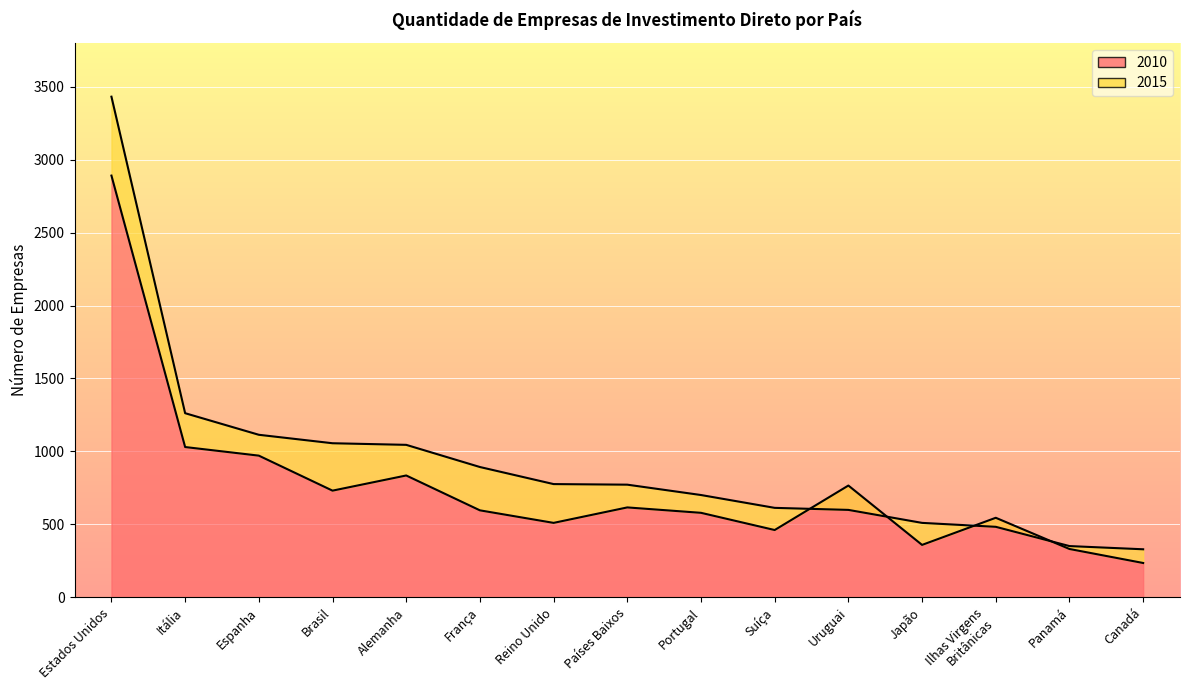

The value of 2015 at Uruguai is 599. True or false?

True